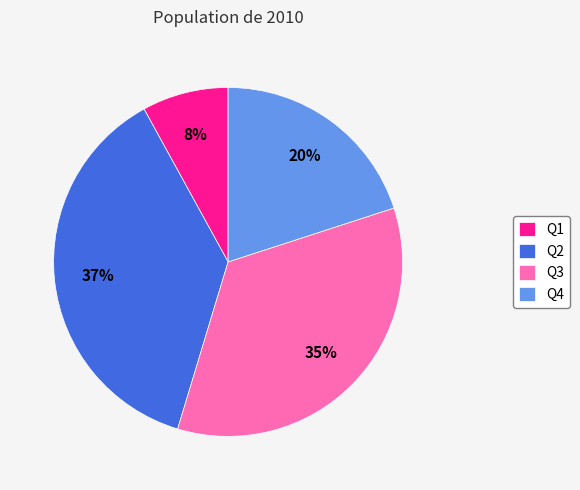

What is the largest slice in the pie chart?

Q2